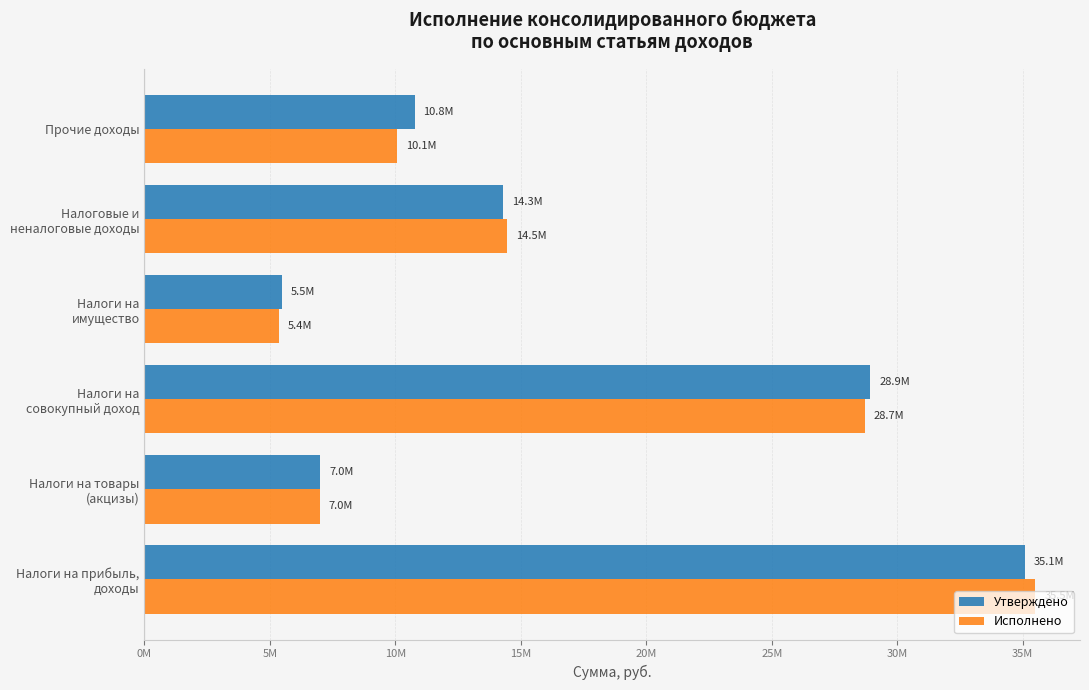

At how many categories does at least one series exceed 10728130?

4